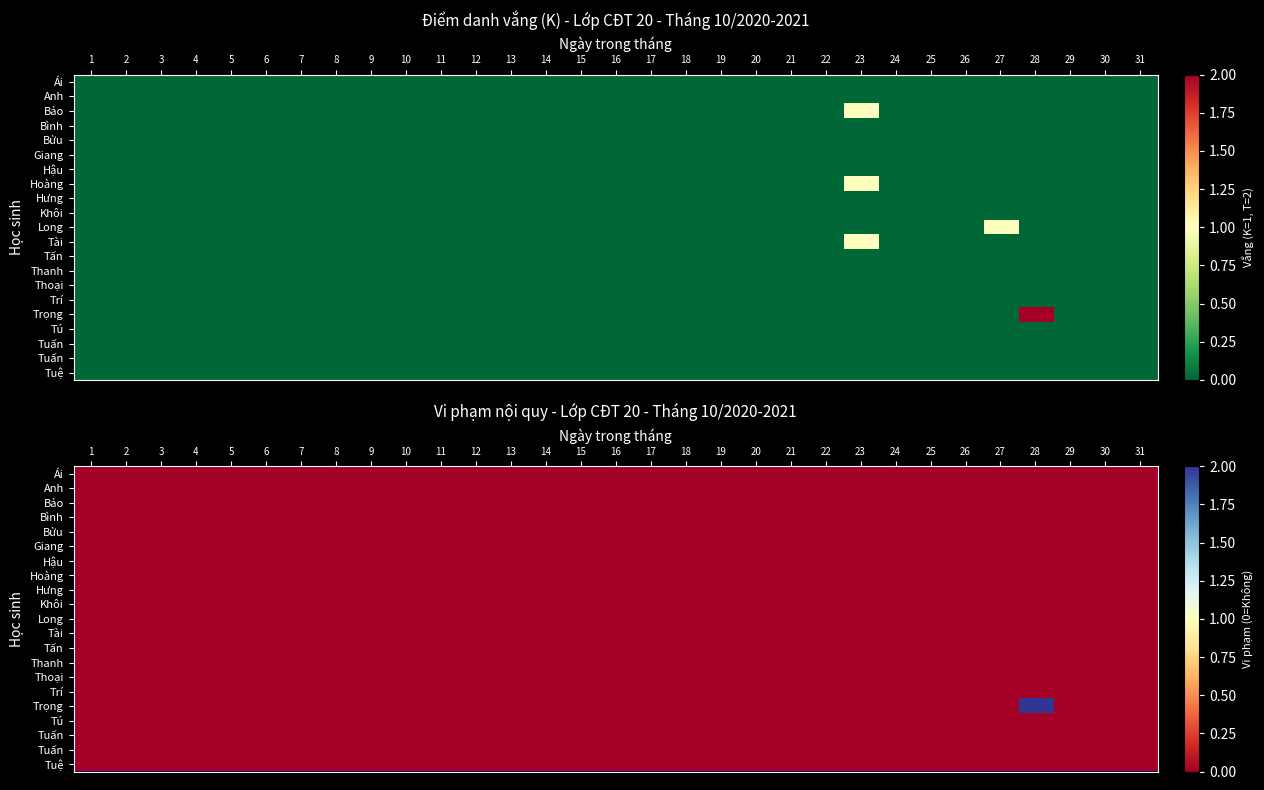

Which has a higher value, 4 or 7?

4